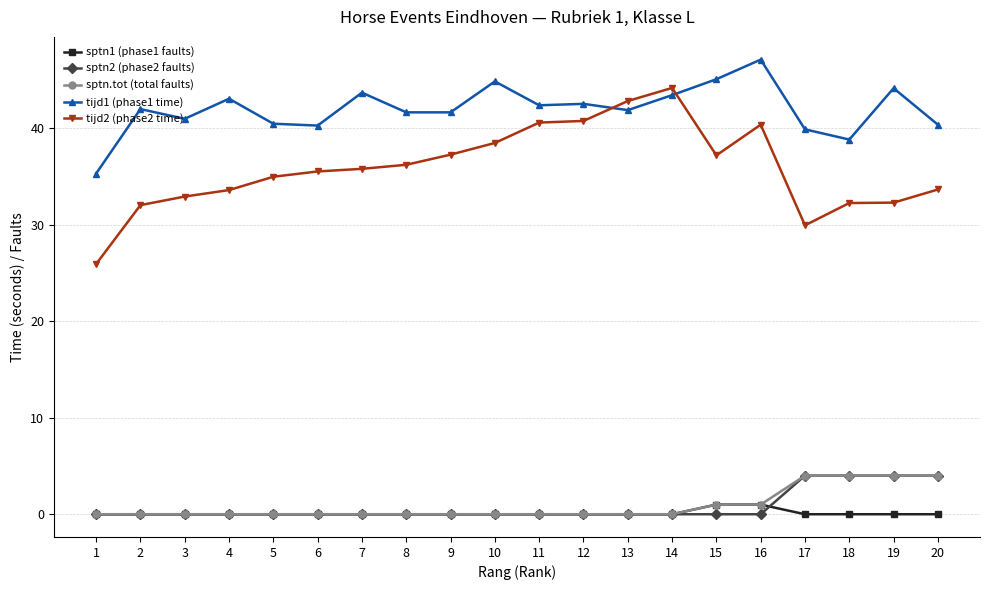

Which series has the largest range (max minus min)?

tijd2 (phase2 time)